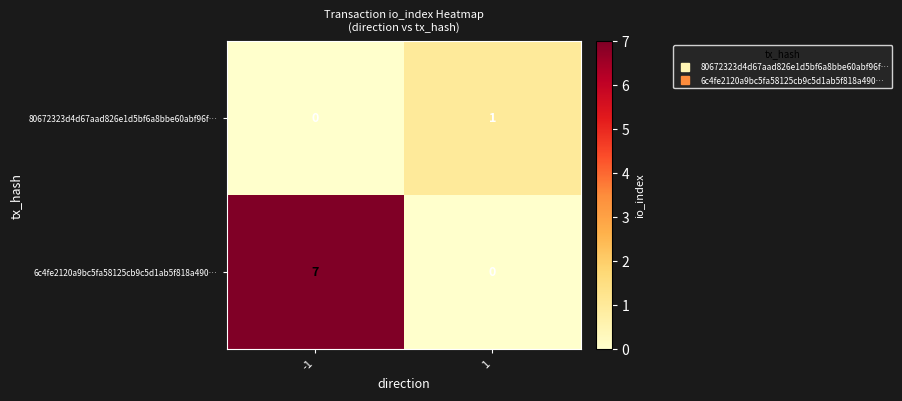

What is the sum of all 6c4fe2120a9bc5fa58125cb9c5d1ab5f818a490… values?

7